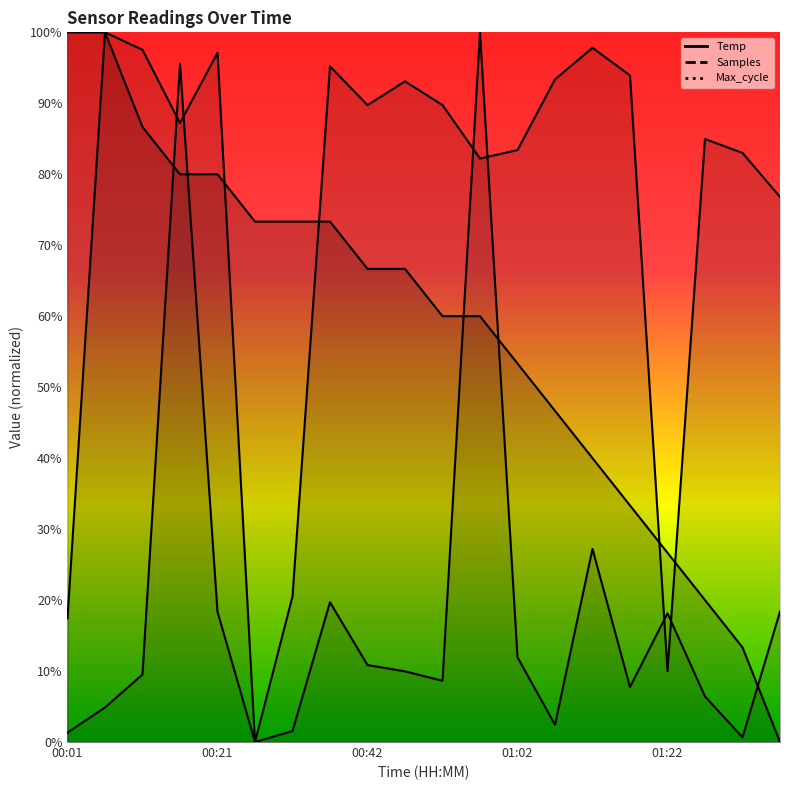

Between 00:16 and 01:38, which series saw the biggest shift?

Temp